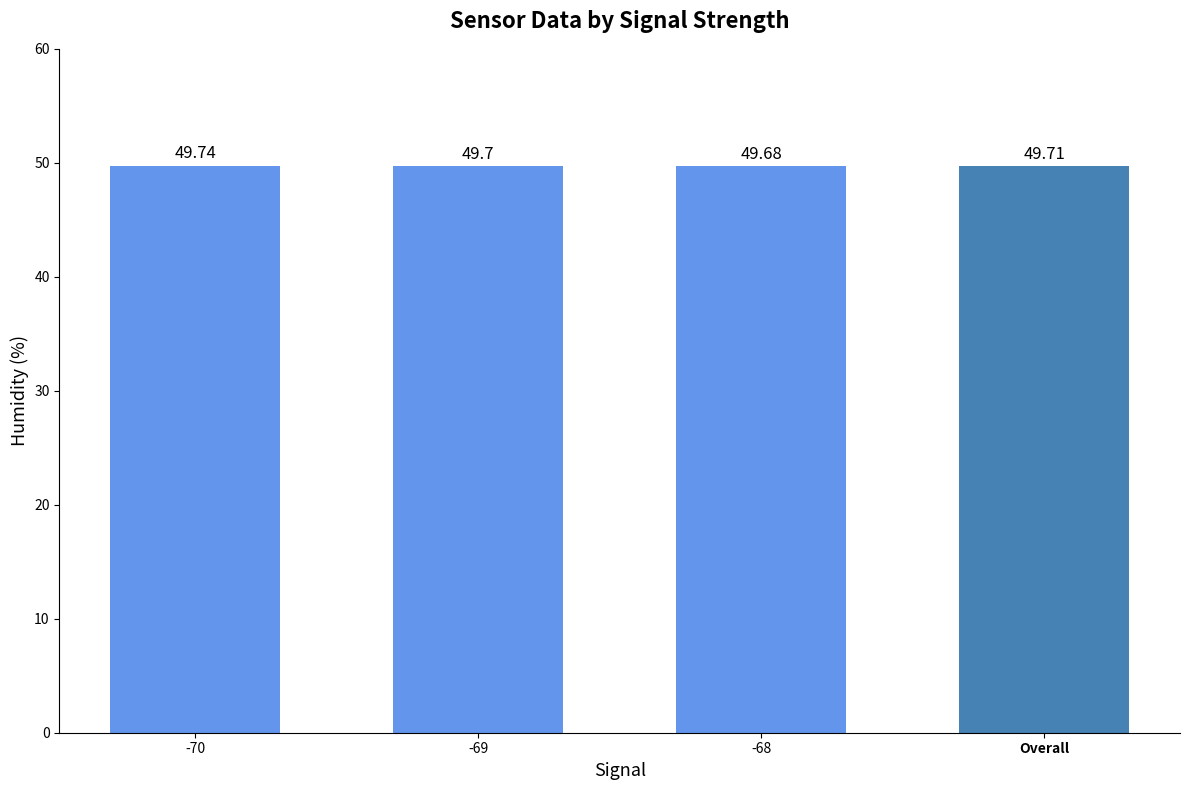

What is the label of the 3rd bar from the right?

-69